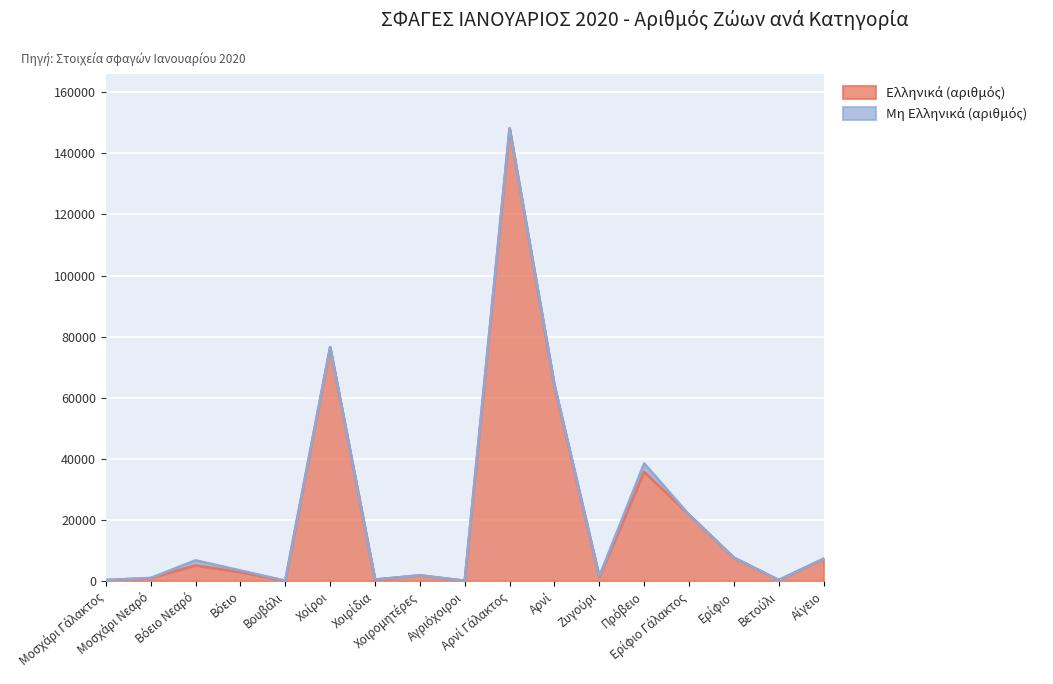

The chart shows a value of 63858 at Αρνί. True or false?

True